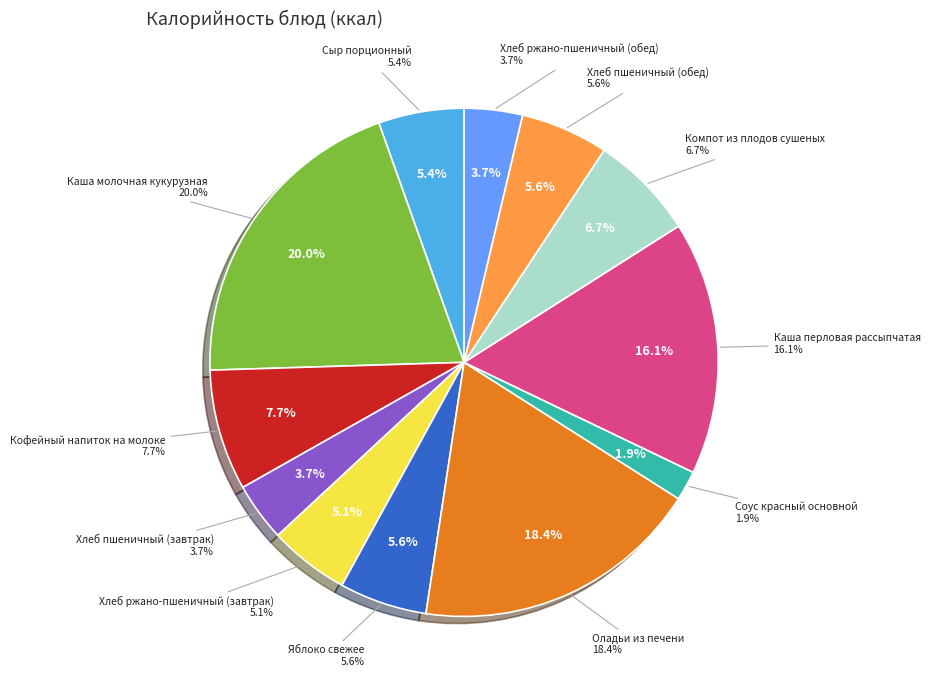

To the nearest percent, what is the combined percentage of Сыр порционный and Хлеб ржано-пшеничный (завтрак)?

11%